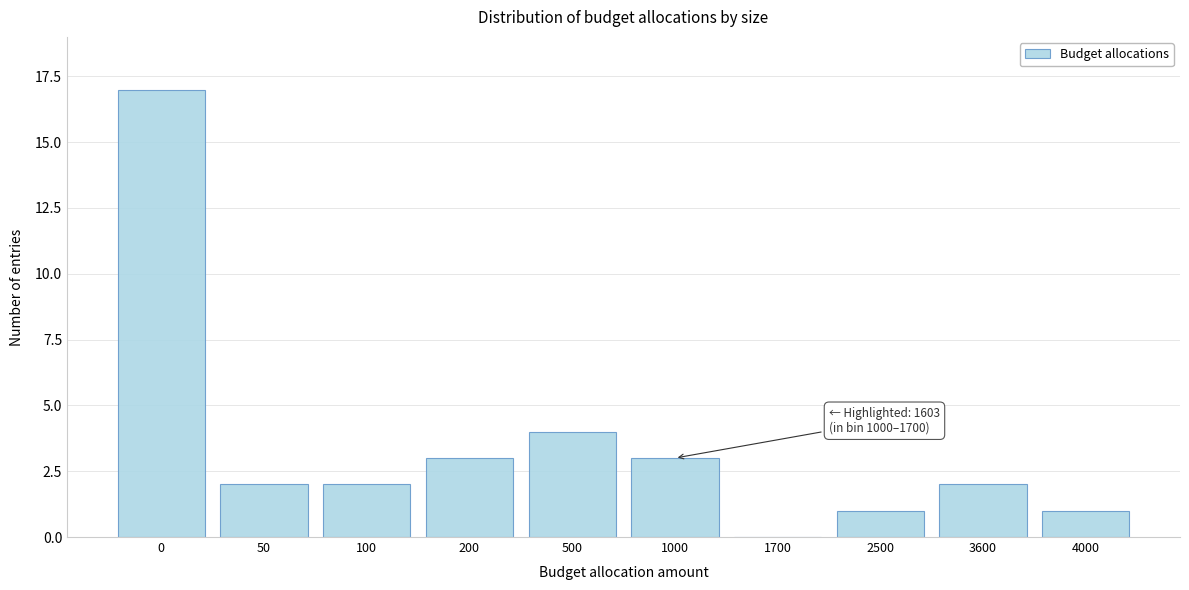

Reading left to right, transcribe all the data shown in this chart.

0=17	50=2	100=2	200=3	500=4	1000=3	1700=0	2500=1	3600=2	4000=1